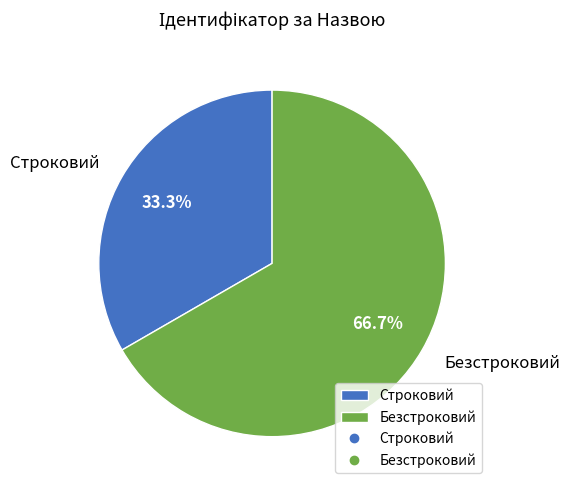

To the nearest percent, what is the combined percentage of Безстроковий and Строковий?

100%